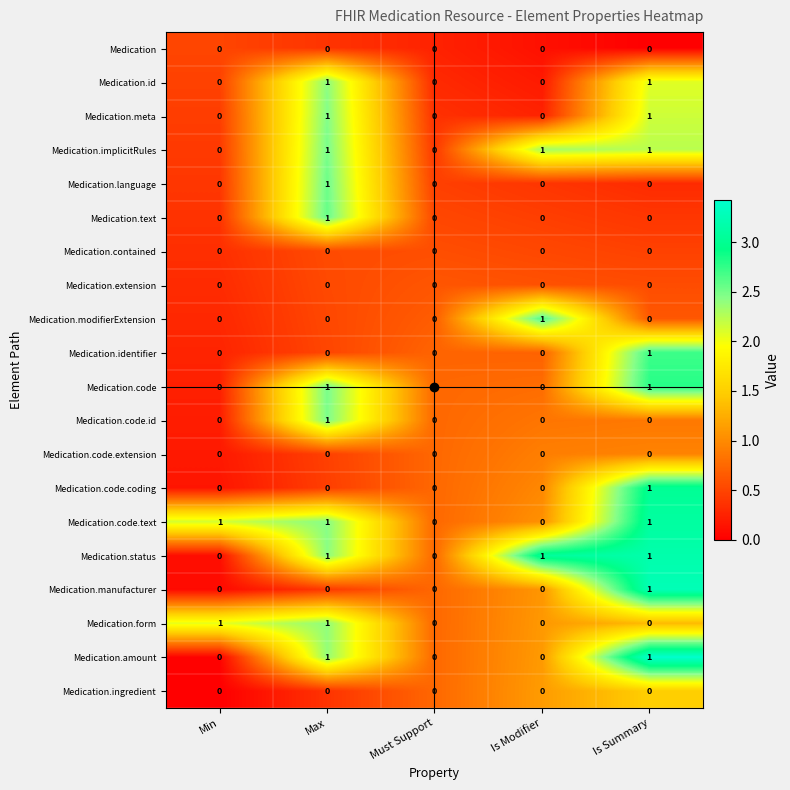

At which label does Medication.language reach its peak?

Max